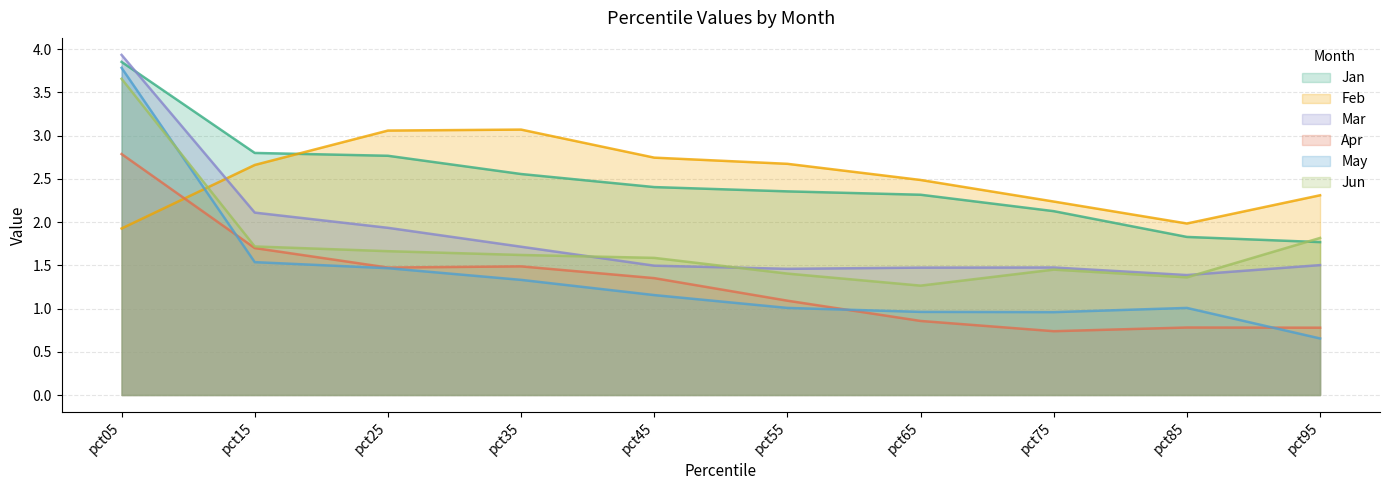

Reading right to left, transcribe all the data shown in this chart.

Jan: 1.8	1.8	2.1	2.3	2.4	2.4	2.6	2.8	2.8	3.9
Feb: 2.3	2.0	2.2	2.5	2.7	2.7	3.1	3.1	2.7	1.9
Mar: 1.5	1.4	1.5	1.5	1.5	1.5	1.7	1.9	2.1	3.9
Apr: 0.8	0.8	0.7	0.9	1.1	1.4	1.5	1.5	1.7	2.8
May: 0.7	1.0	1.0	1.0	1.0	1.2	1.3	1.5	1.5	3.8
Jun: 1.8	1.4	1.5	1.3	1.4	1.6	1.6	1.7	1.7	3.7